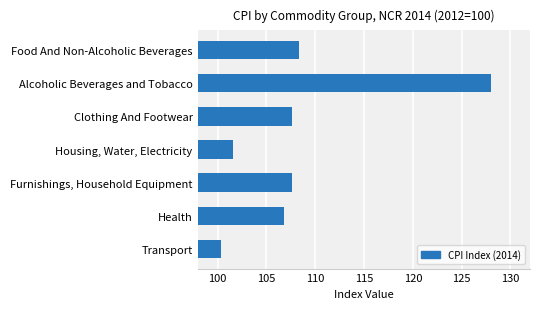

True or false: the data shows 128.0 at Alcoholic Beverages and Tobacco.

True